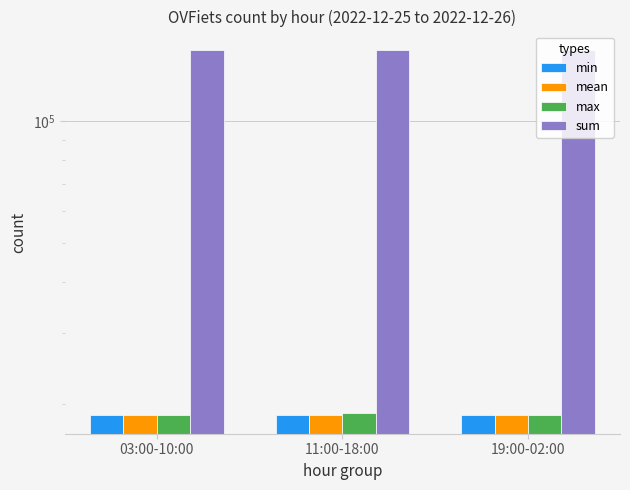

True or false: max has a value of 8743.2 at 19:00-02:00.

False